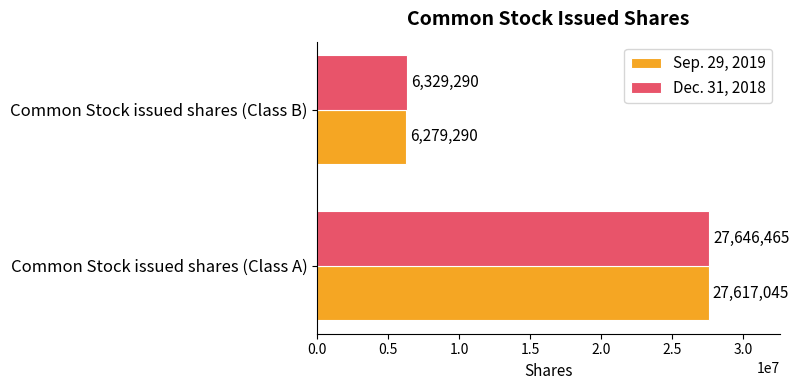

Which category has the lowest value across all series?

Common Stock issued shares (Class B)